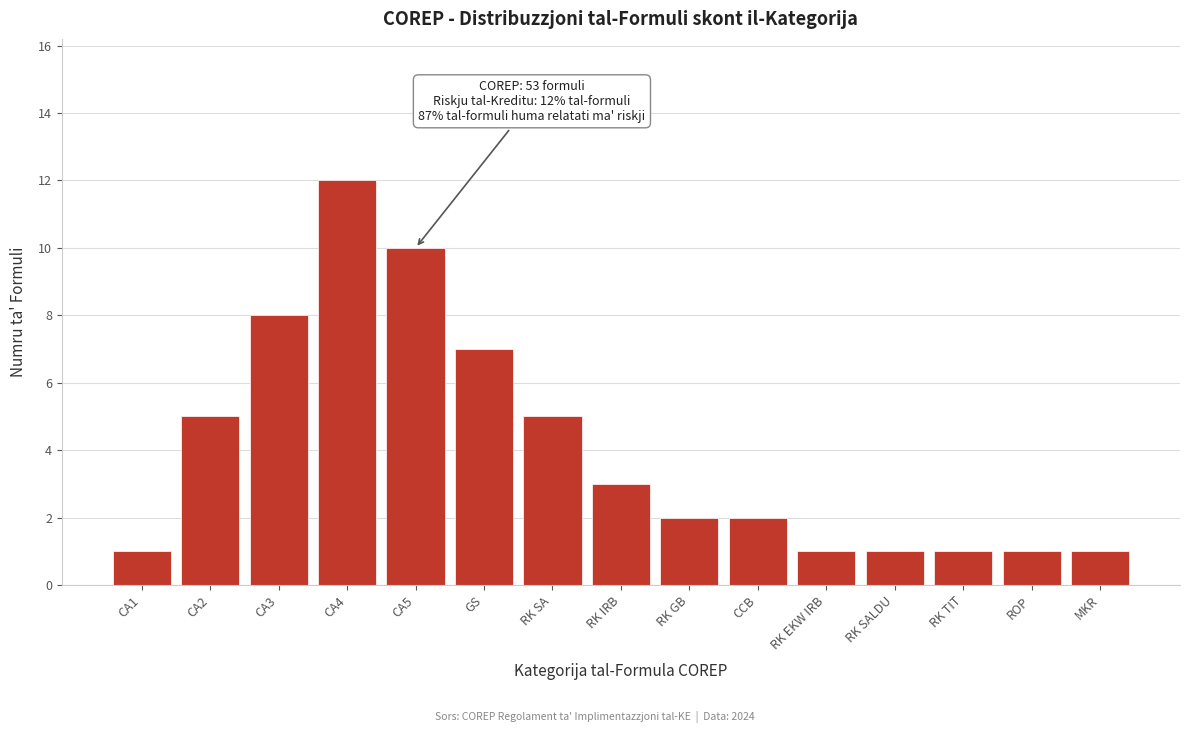

Reading left to right, extract all data points from this chart.

CA1=1	CA2=5	CA3=8	CA4=12	CA5=10	GS=7	RK SA=5	RK IRB=3	RK GB=2	CCB=2	RK EKW IRB=1	RK SALDU=1	RK TIT=1	ROP=1	MKR=1